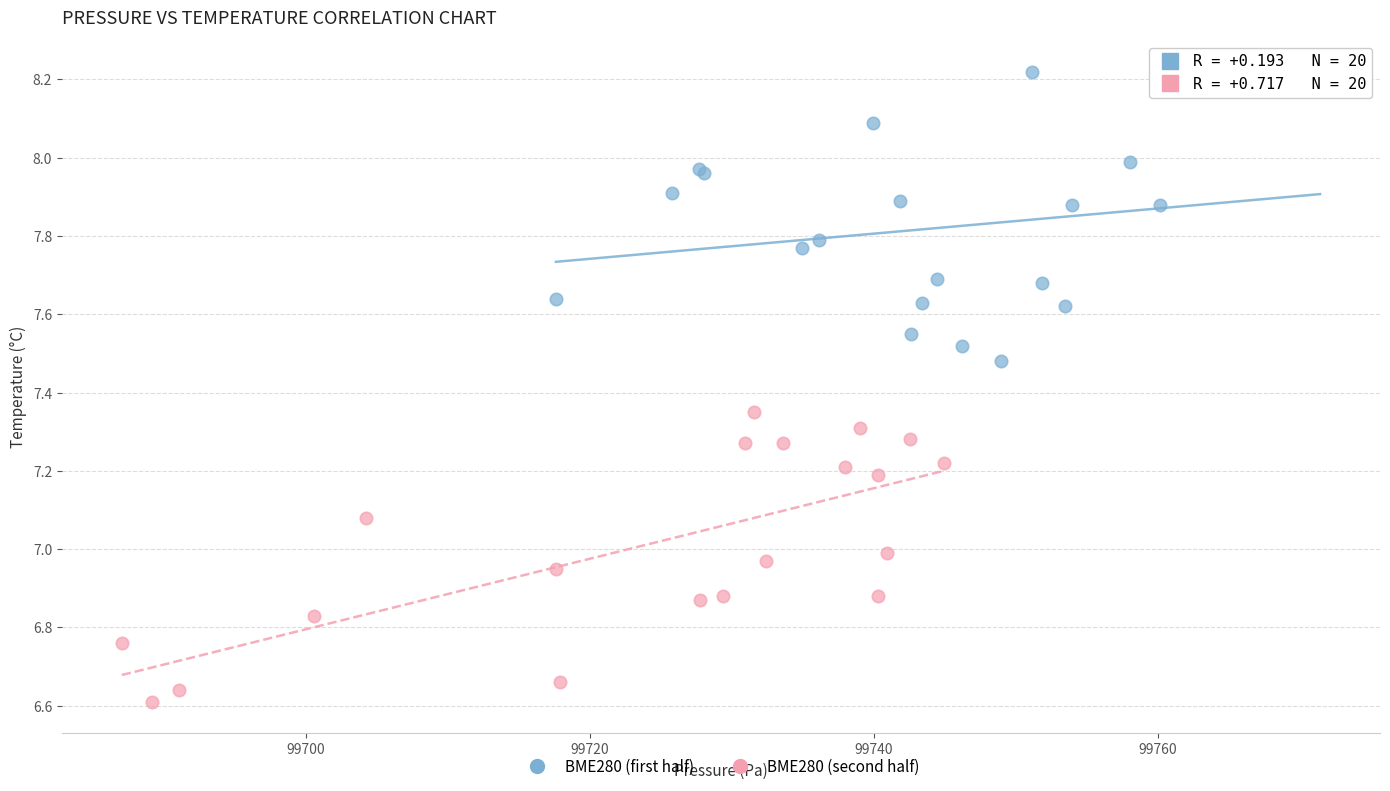

Which series reaches the maximum Y coordinate?

BME280 (first half)